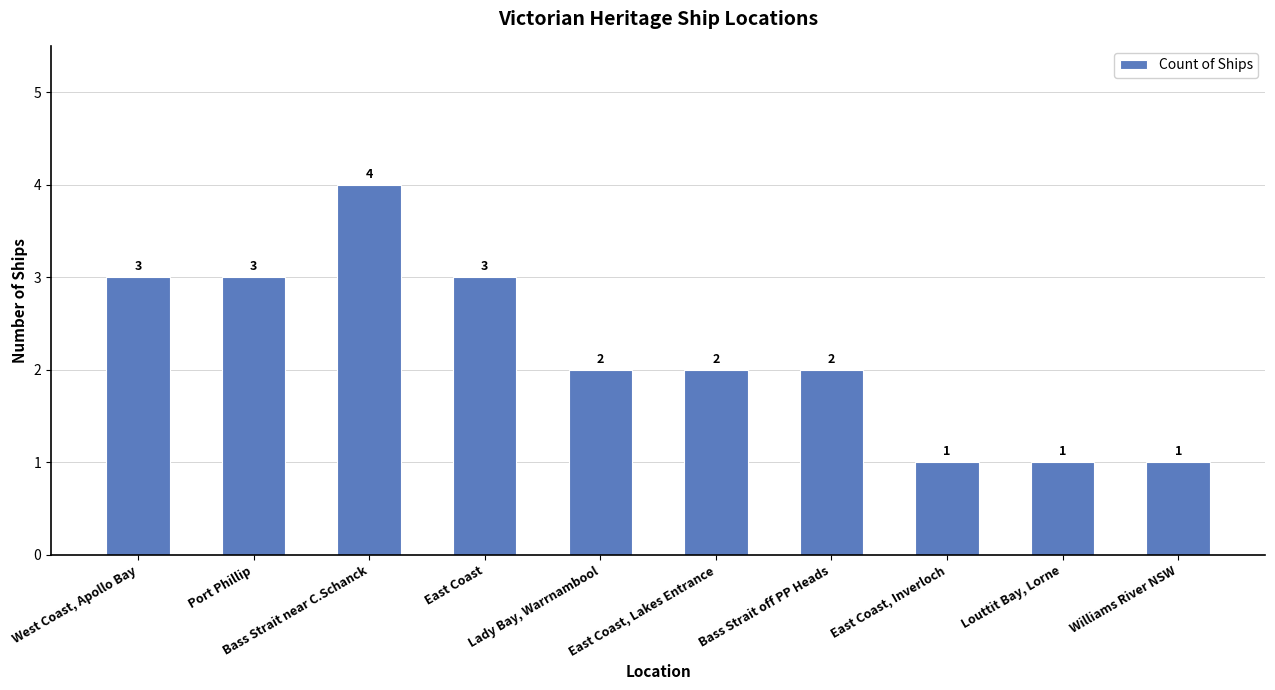

What is the label of the 8th bar from the right?

Bass Strait near C.Schanck